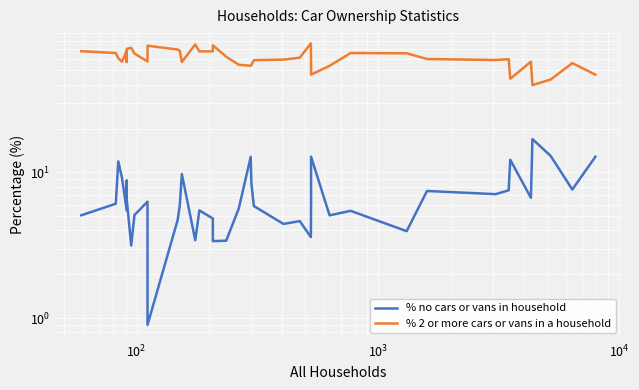

What are all the series names shown in the legend?

% no cars or vans in household, % 2 or more cars or vans in a household